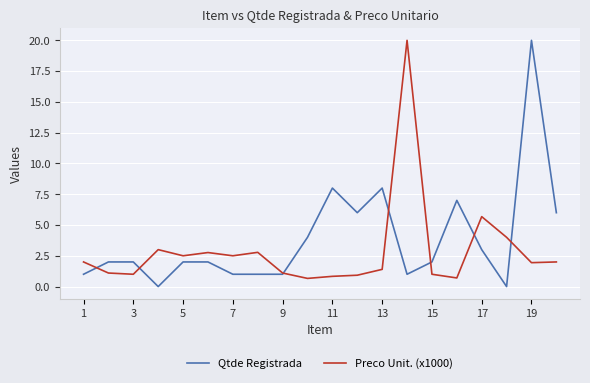

What is the highest value of the Qtde Registrada series?

20.0